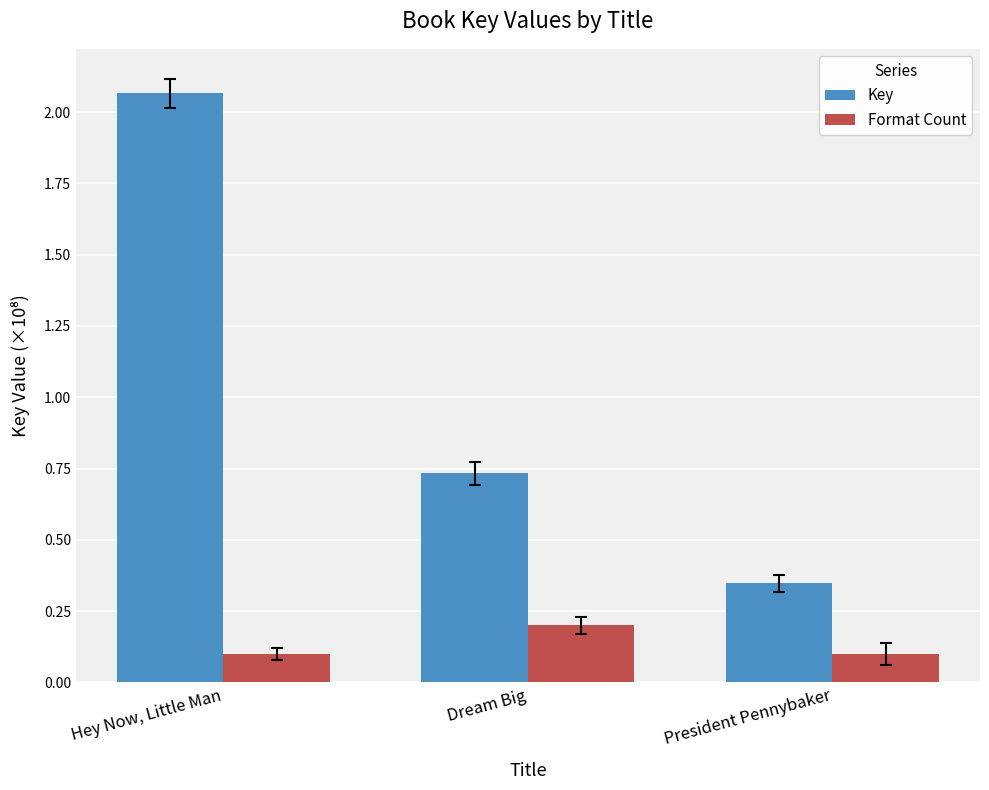

Rank the series at Hey Now, Little Man from highest to lowest value.

Key, Format Count